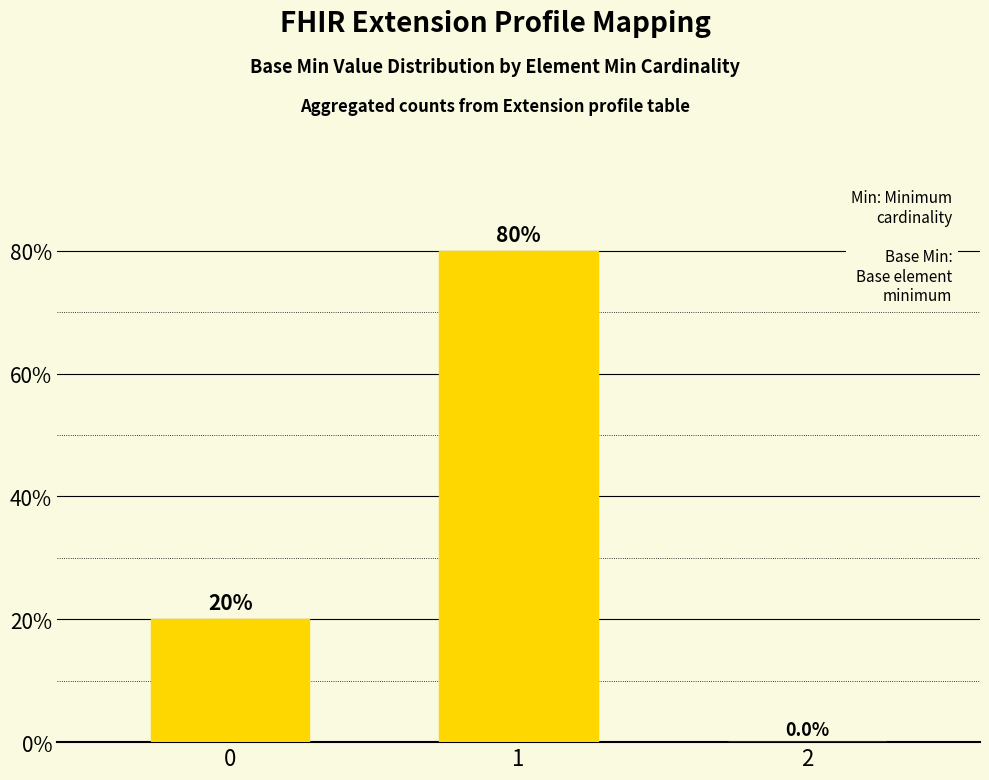

Read the value at 0.

20